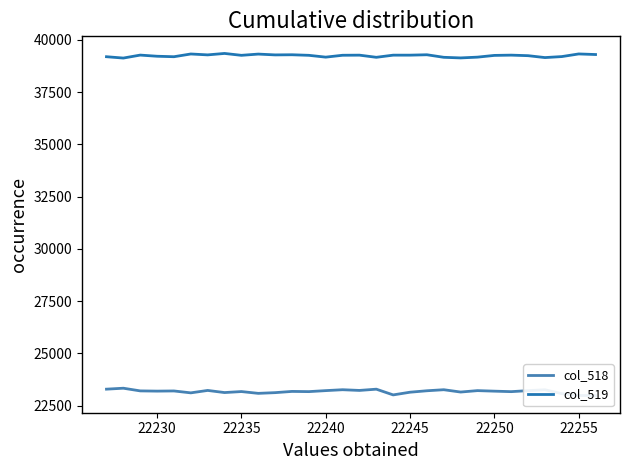

True or false: col_518 and col_519 intersect in this chart.

False